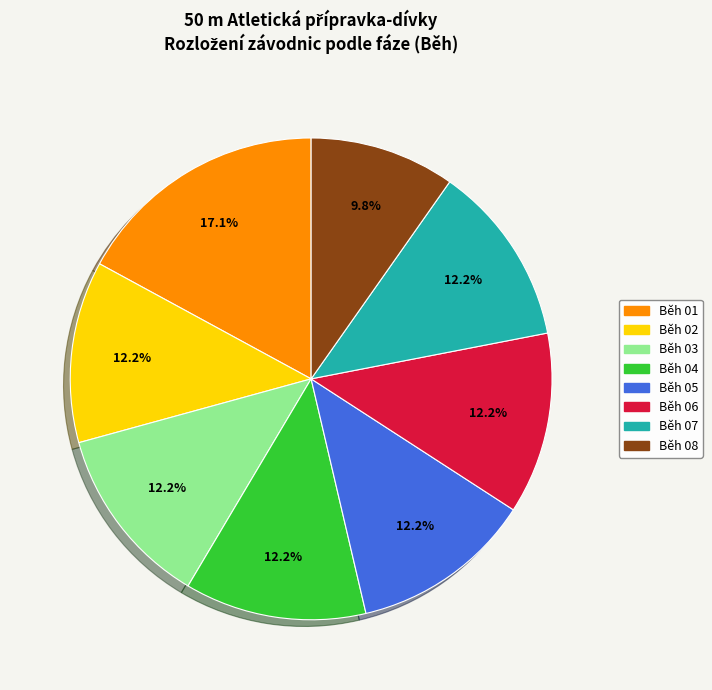

Is Běh 05 the majority of the pie?

No